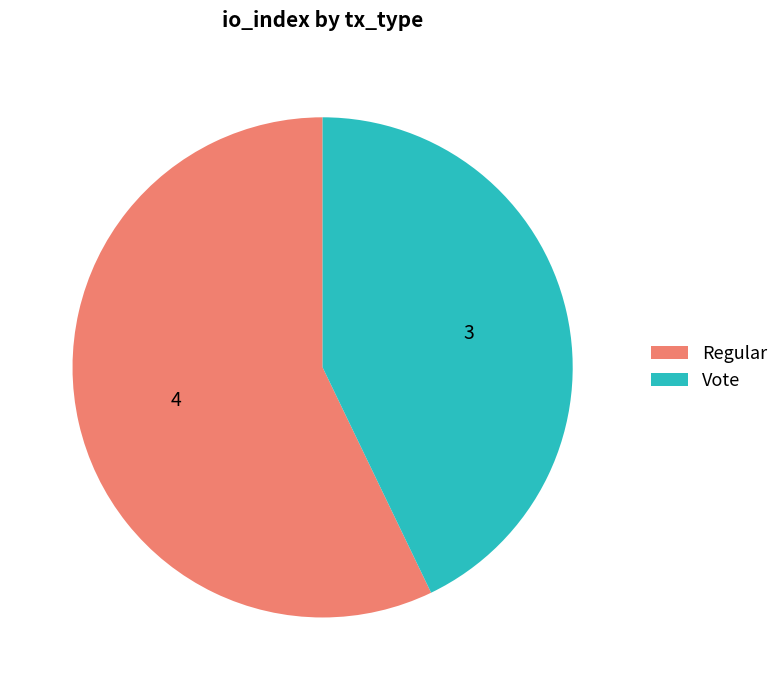

Is the sum of Regular and Vote greater than half?

Yes